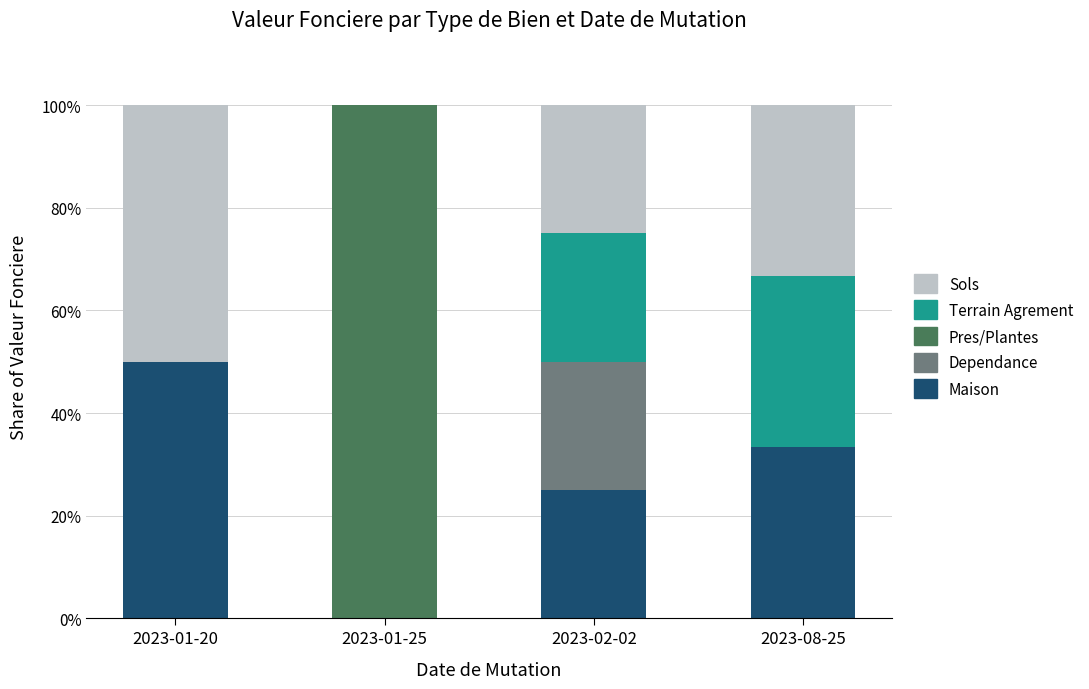

What is the sum of the Maison values at 2023-08-25 and 2023-01-20?

83.3